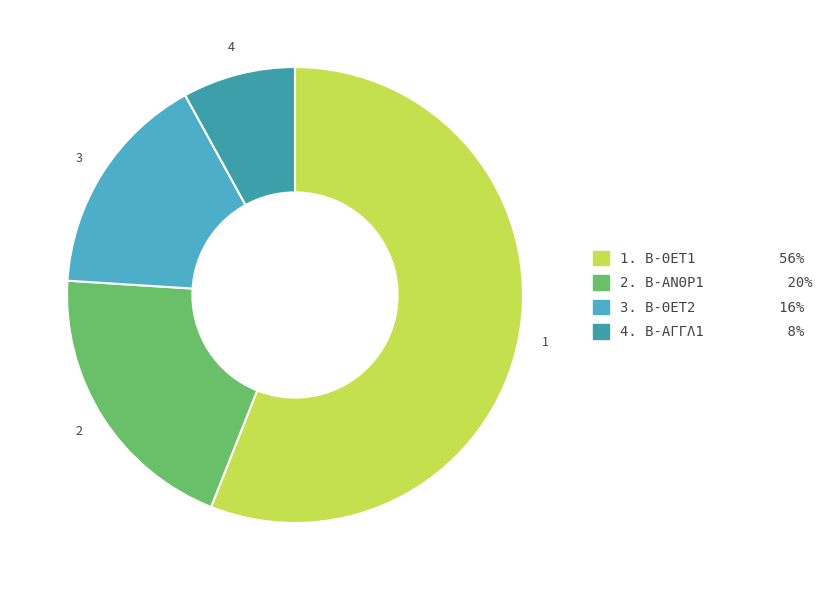

How many segments does this pie chart have?

4